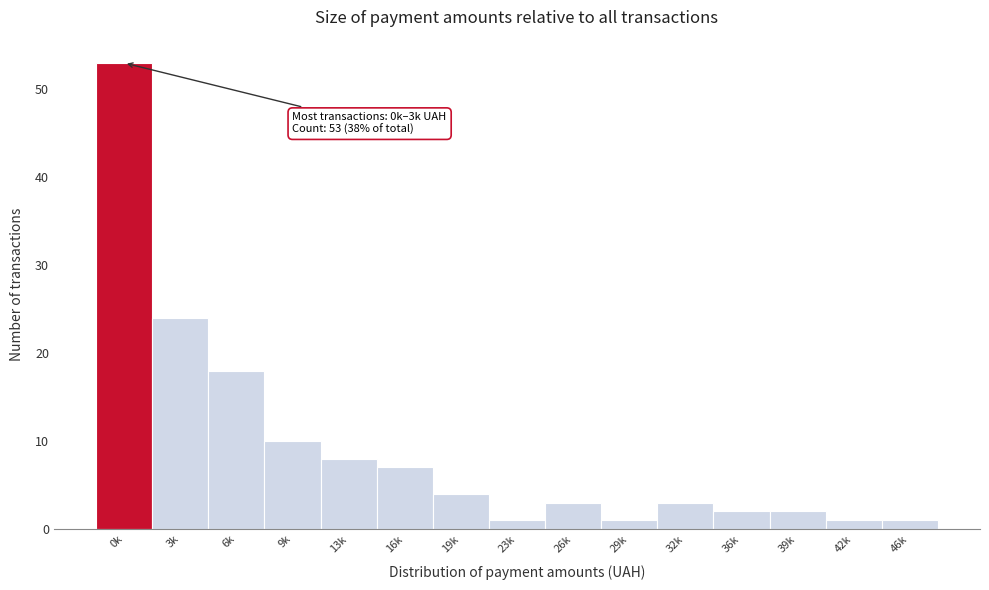

Reading left to right, what are all the values shown in this chart?

53	24	18	10	8	7	4	1	3	1	3	2	2	1	1